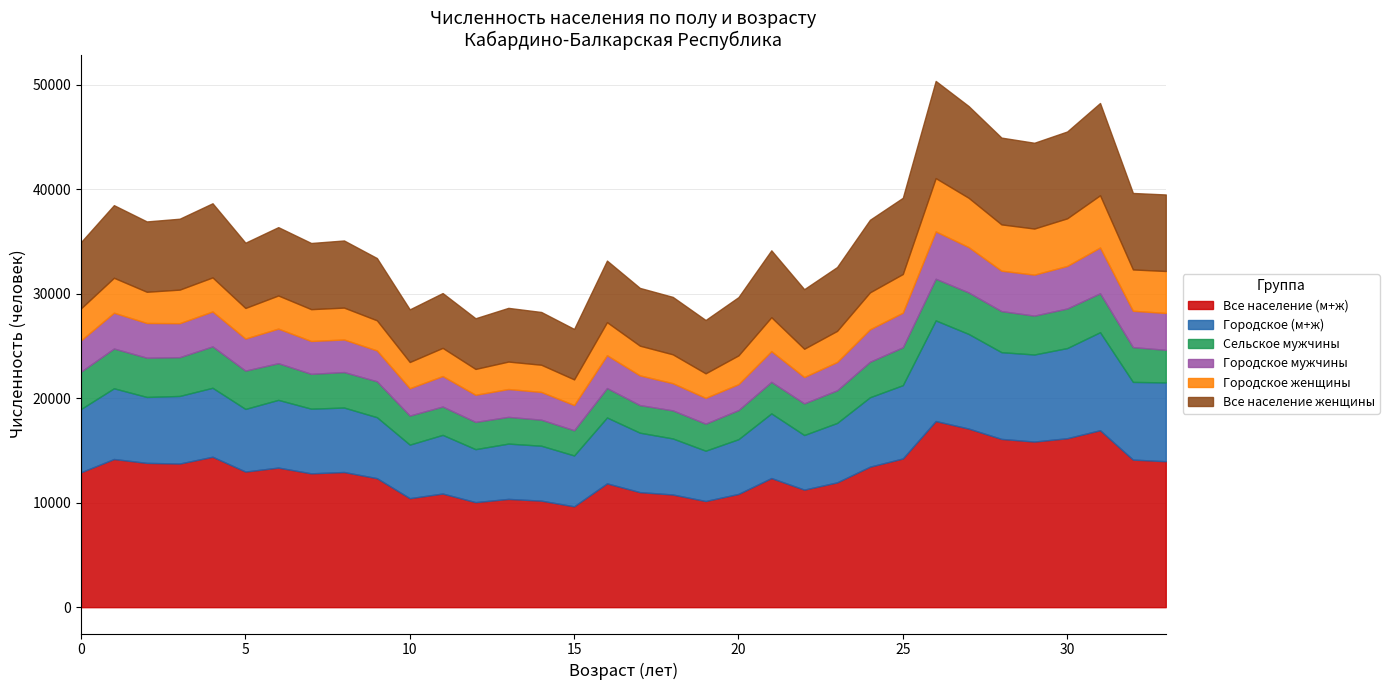

What are all the series names shown in the legend?

Все население (м+ж), Городское (м+ж), Сельское мужчины, Городское мужчины, Городское женщины, Все население женщины